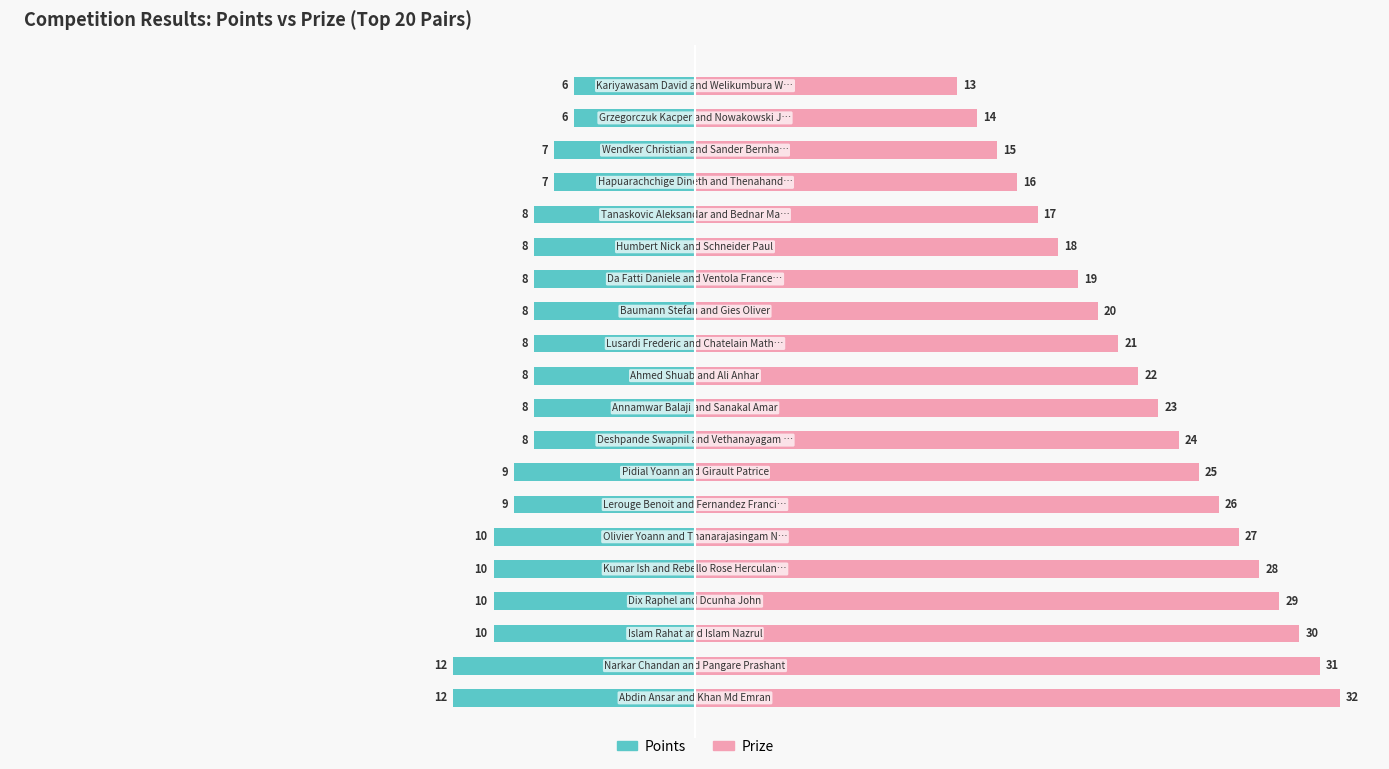

List the series in order of their overall mean, lowest first.

Points, Prize